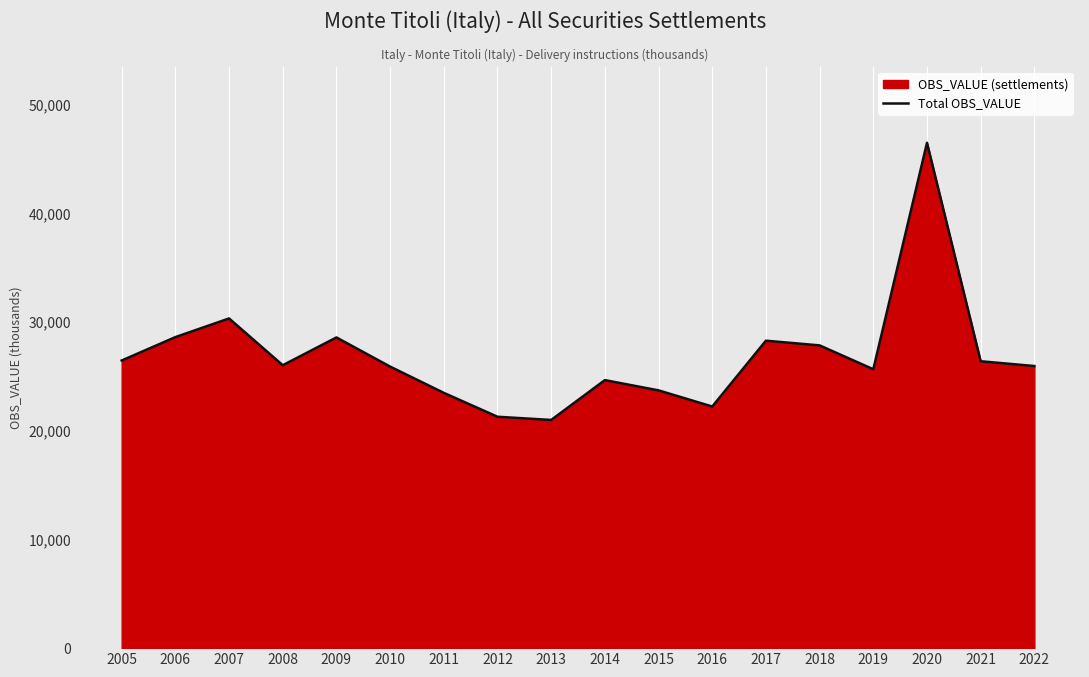

What is the value of the 17th point from the left?

26398